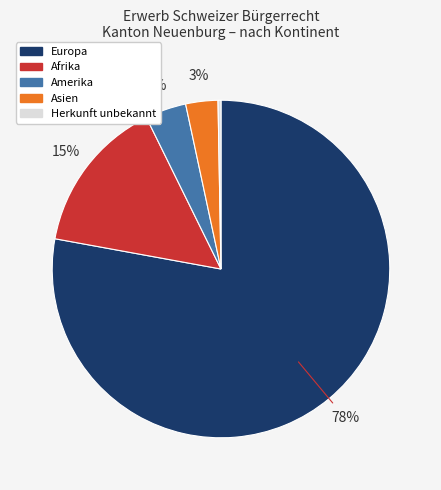

The Herkunft unbekannt slice represents 13% of the pie. True or false?

False